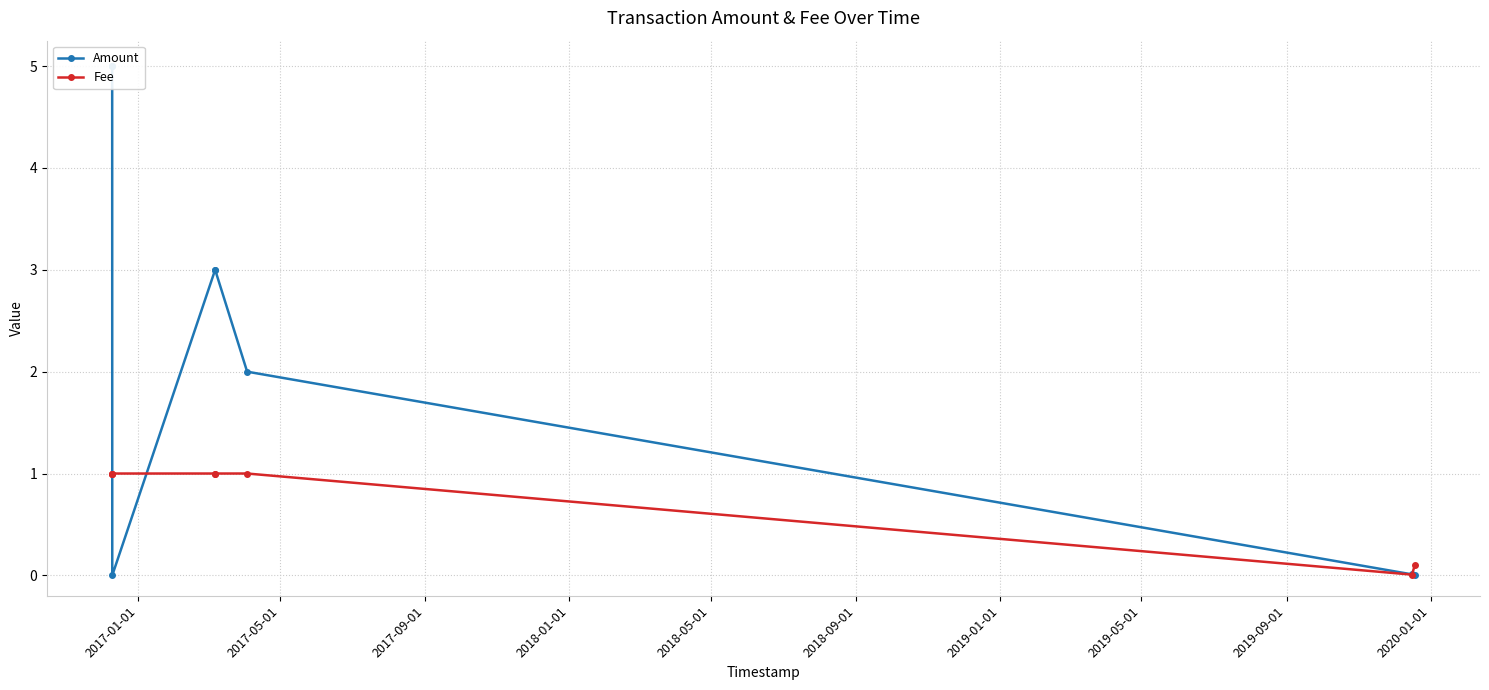

True or false: Fee has more than 0 points higher than both neighbors.

True